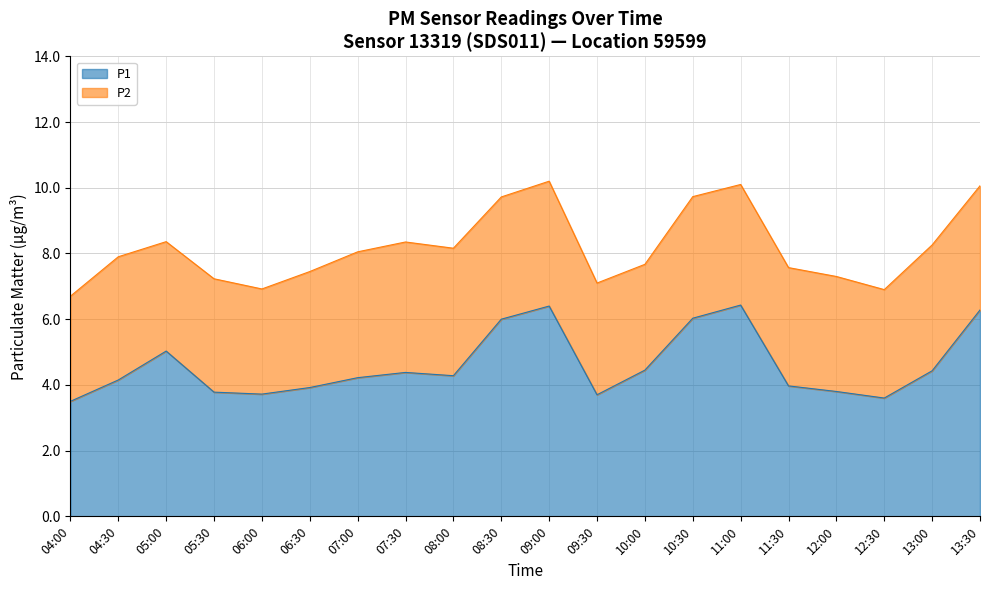

True or false: the data shows 3.6 at 12:30.

True